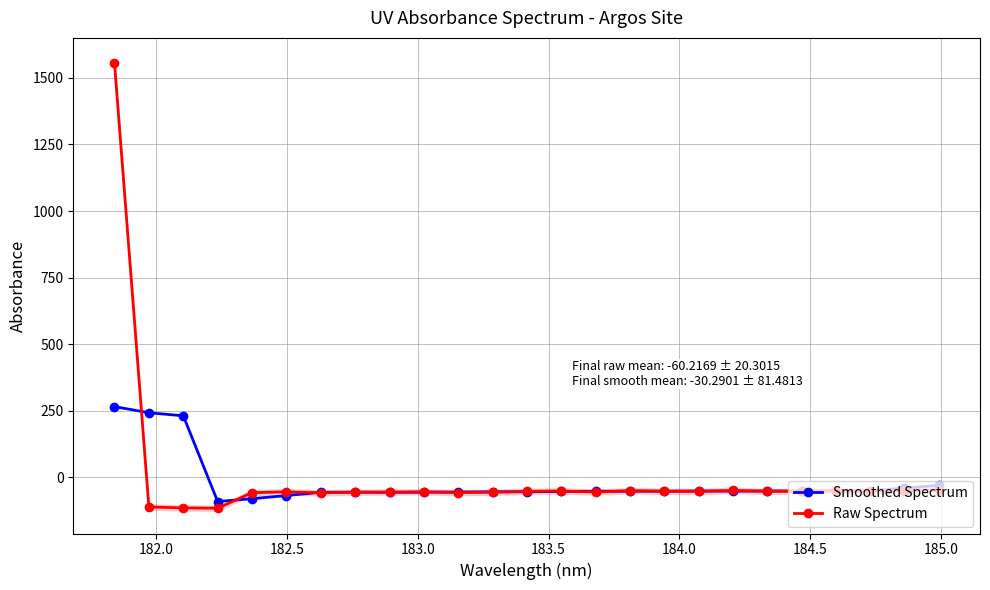

What is the lowest value of the Raw Spectrum series?

-115.5